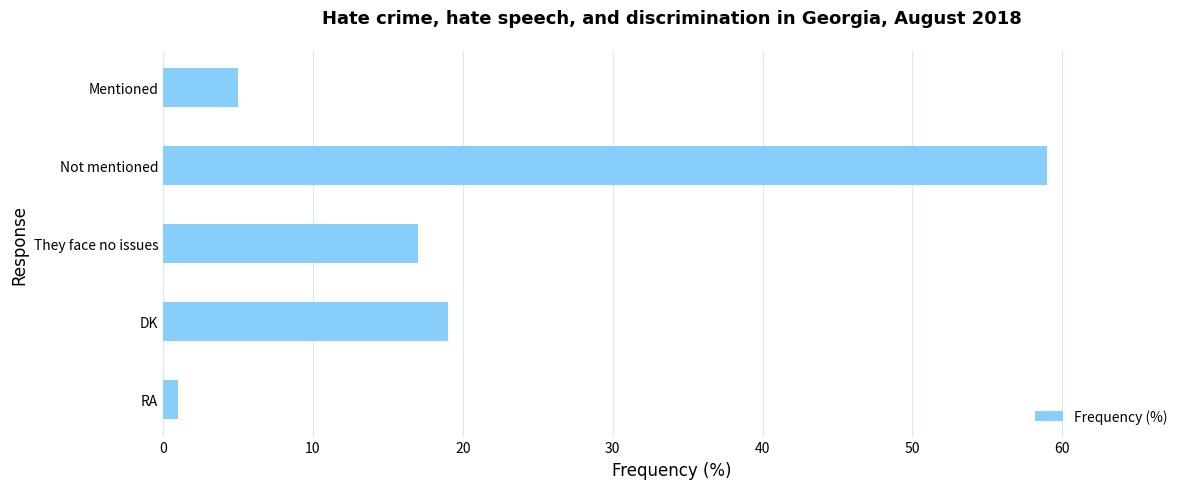

Reading bottom to top, list all the values displayed in this chart.

1	19	17	59	5